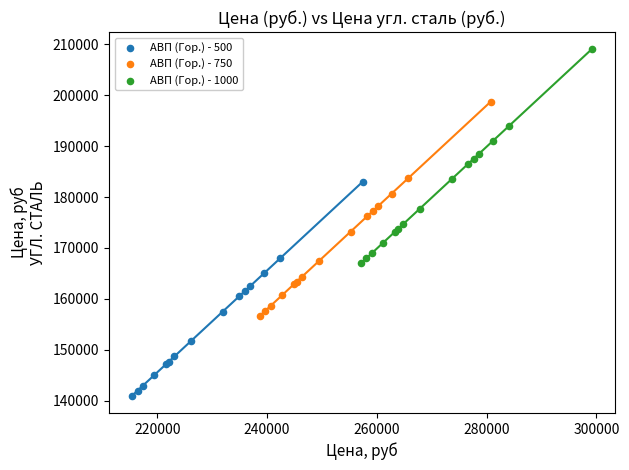

Which series contains the lowest Y value?

АВП (Гор.) - 500